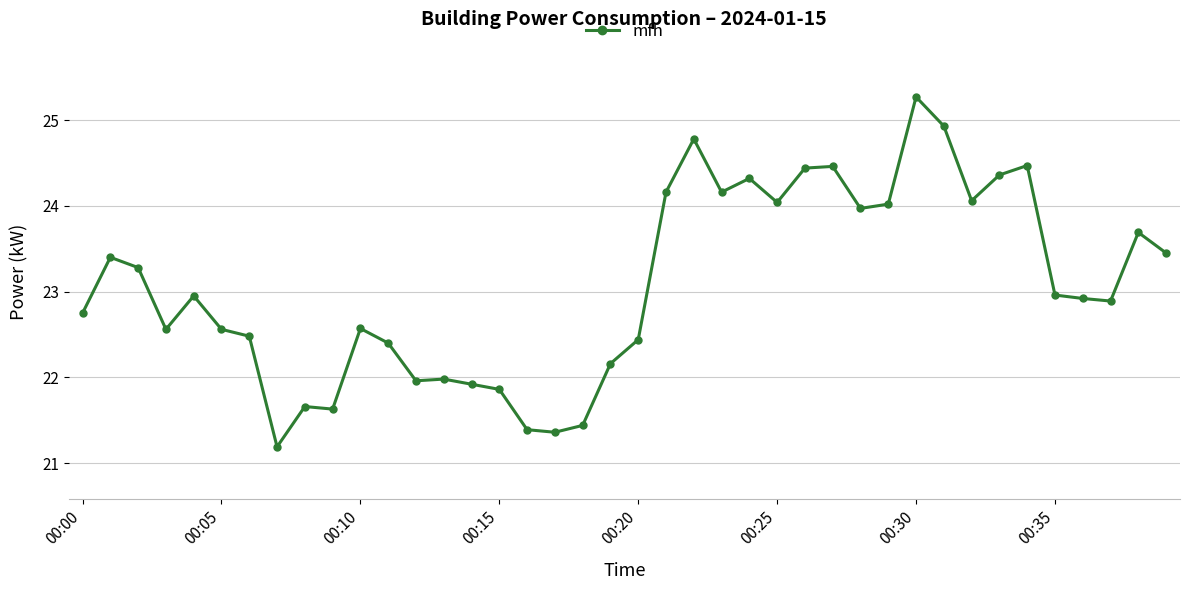

What is the minimum value shown in the chart?

21.2